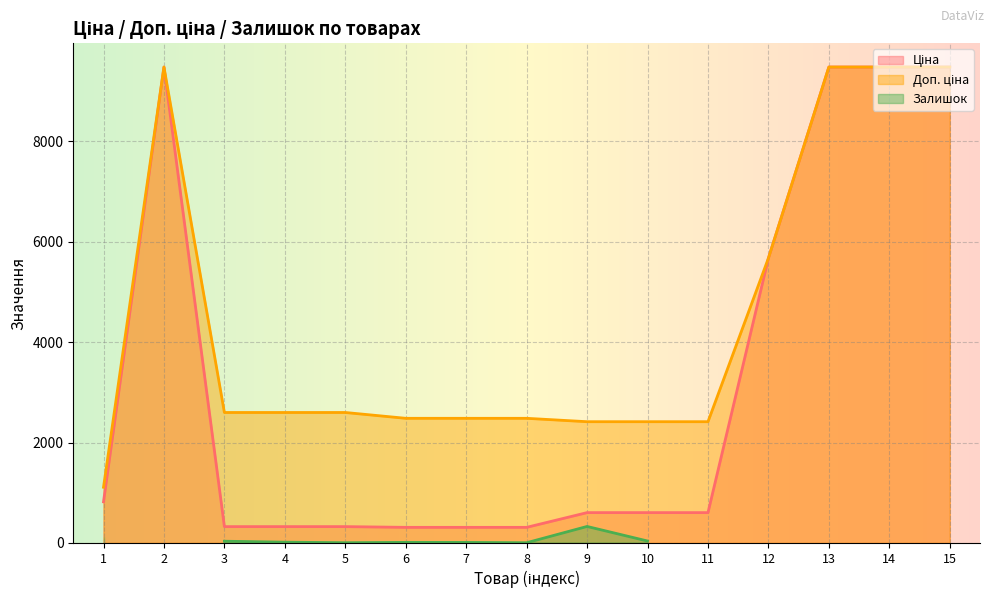

At which label does Доп. ціна first exceed 2598?

2